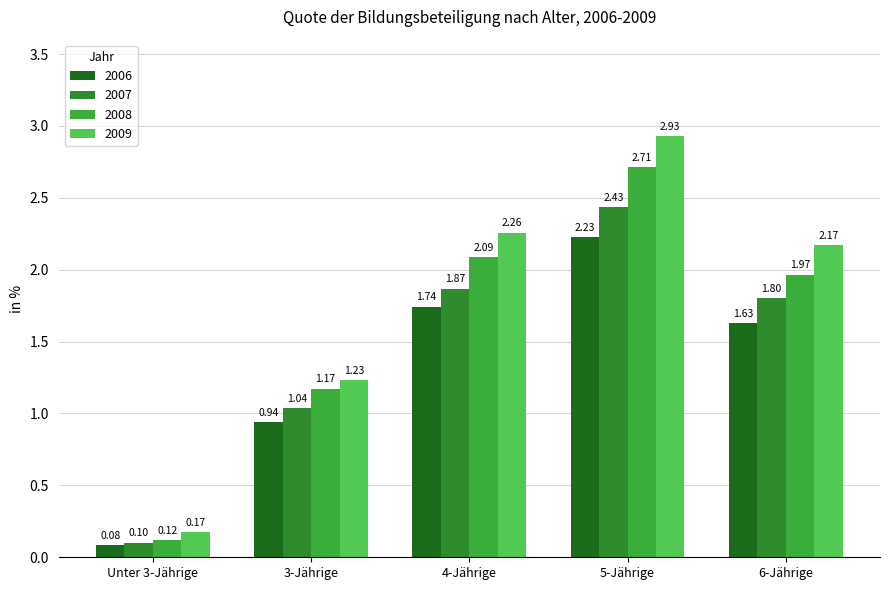

How many values in the 2008 series exceed 1?

4